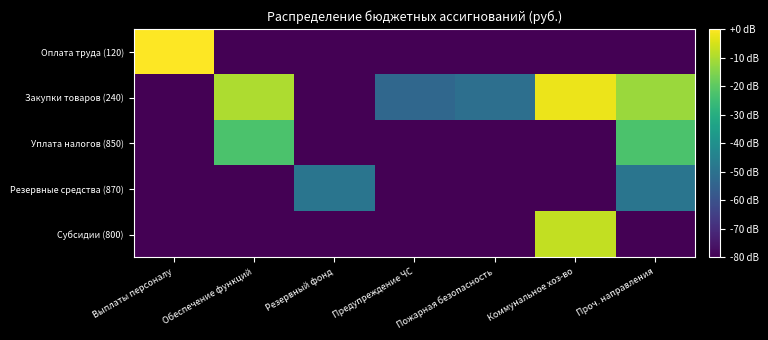

How many series are shown in this chart?

5